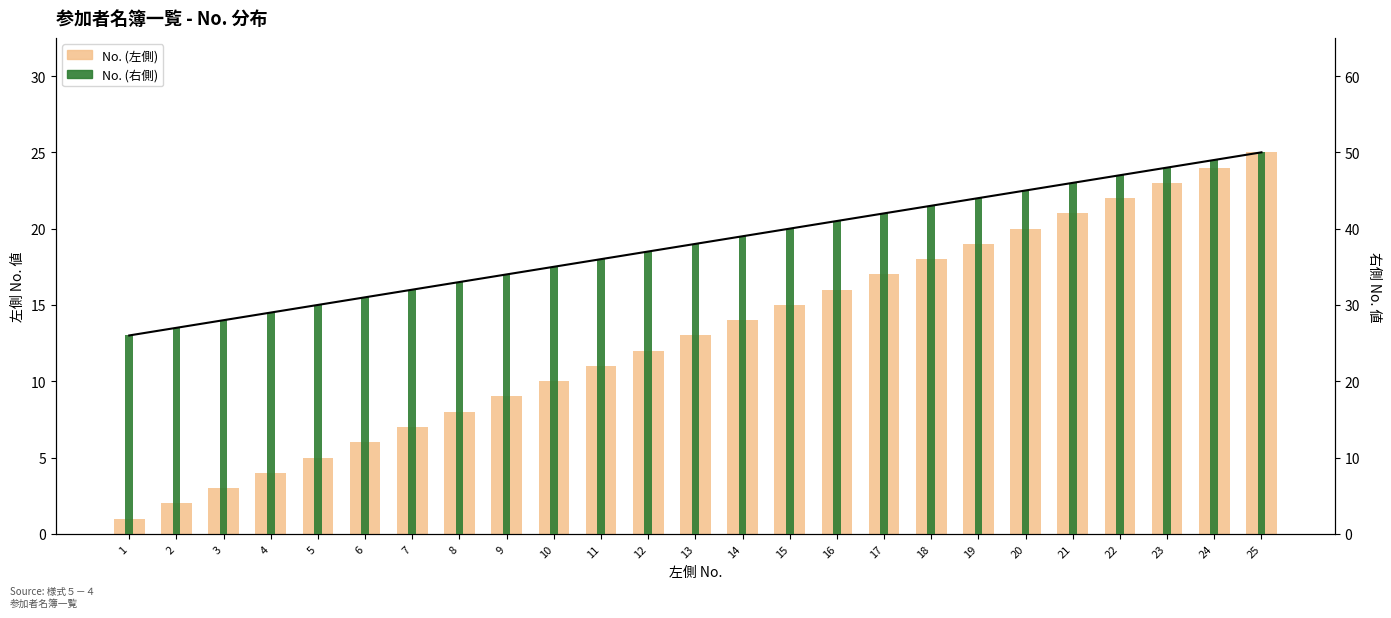

What is the value of the No. (左側) bar at the 5th from the left?

5